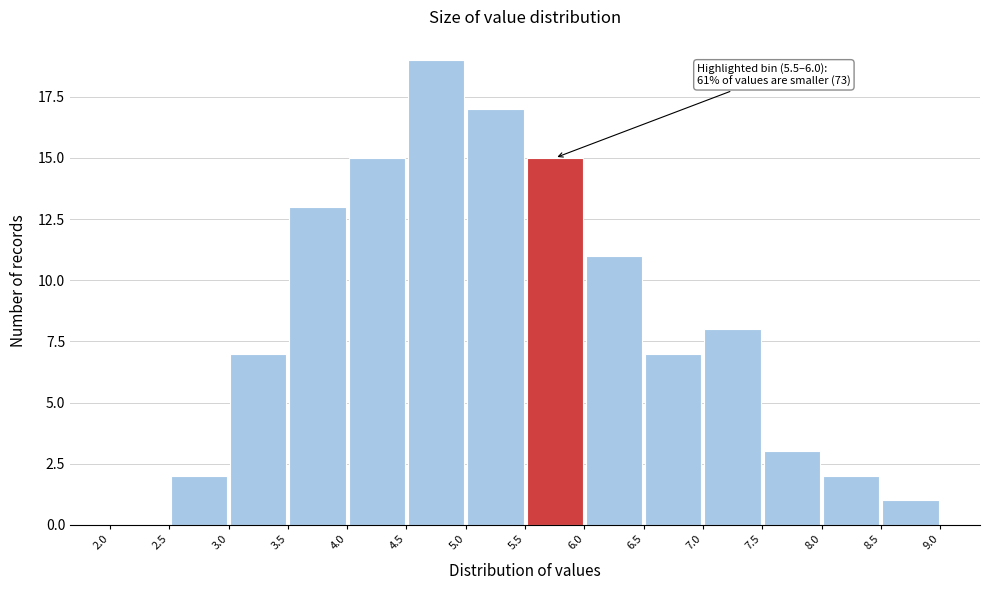

Which range on the x-axis has the tallest bar?

4.5 to 5.0